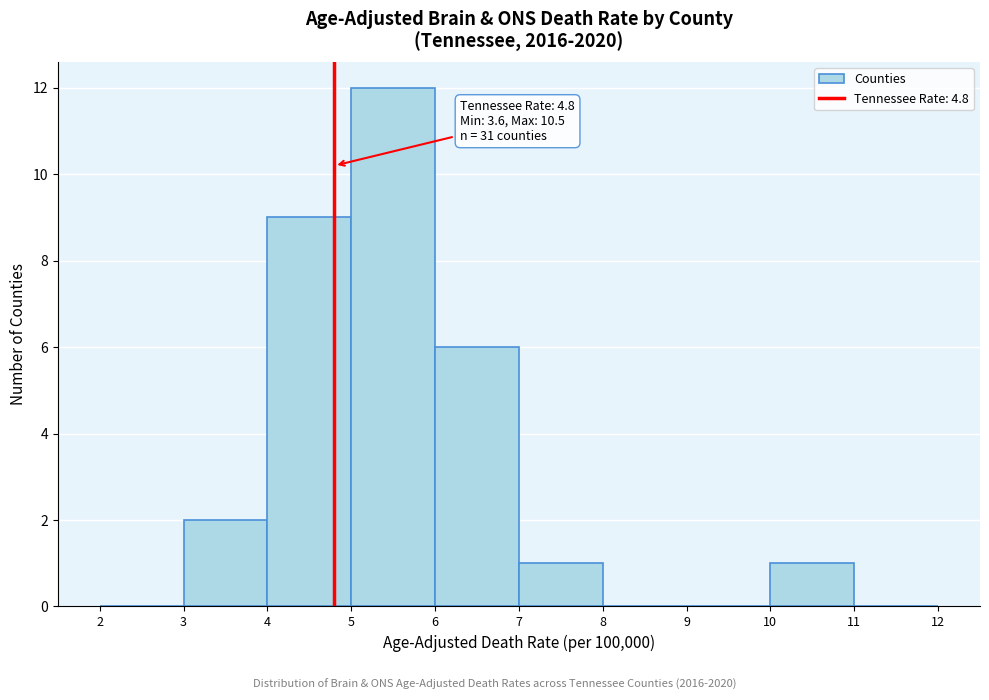

Over which range of the x-axis is the bar tallest?

5 to 6